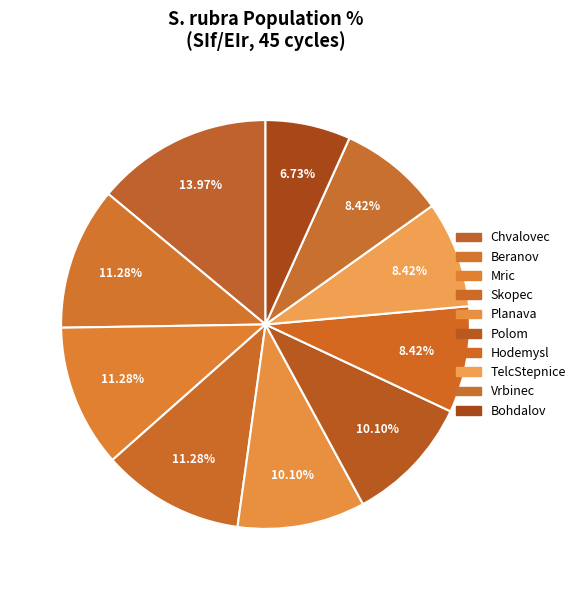

Does Hodemysl account for over 50% of the chart?

No